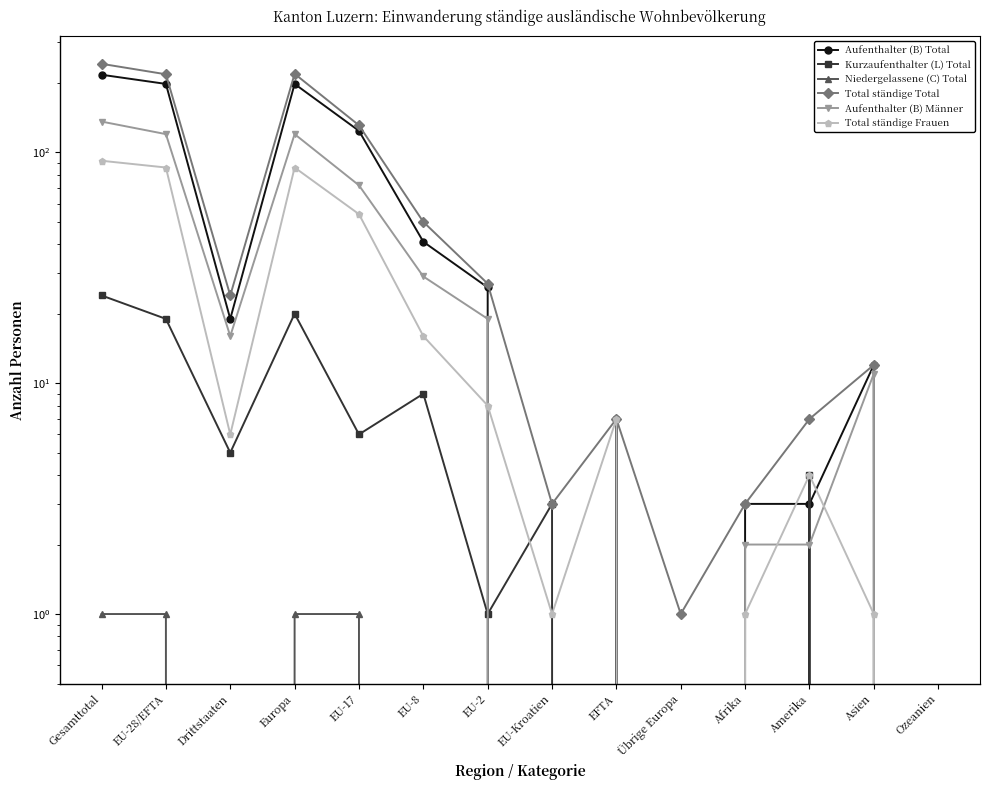

Which category has the highest value in the Total ständige Total series?

Gesamttotal